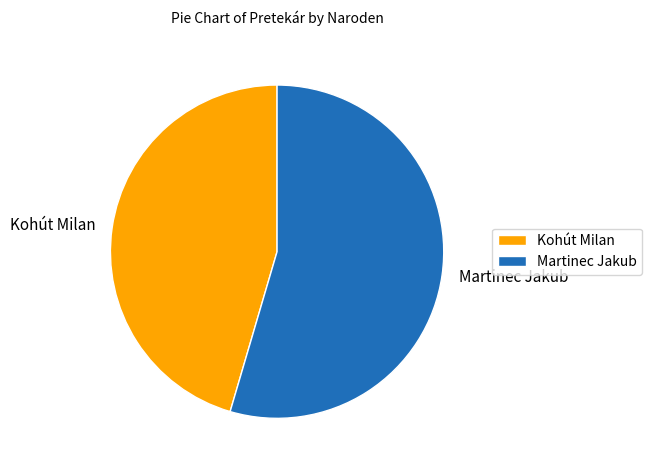

Is the sum of Kohút Milan and Martinec Jakub greater than half?

Yes